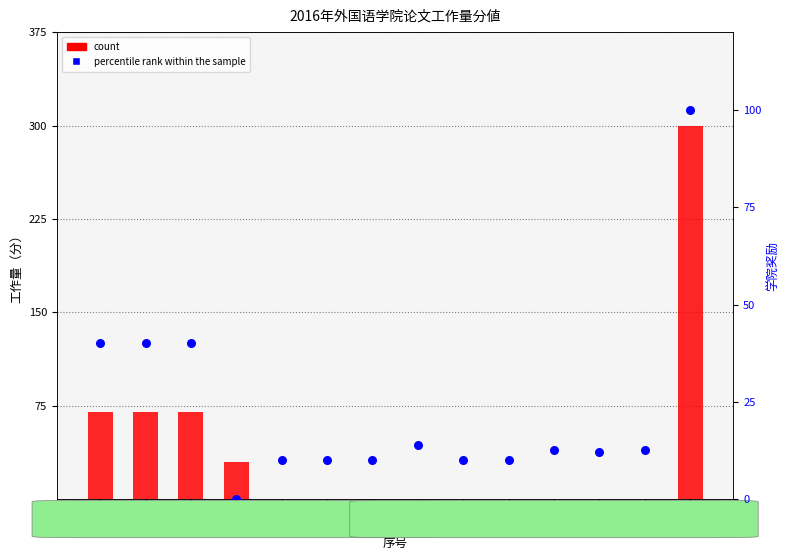

At which category is the sum across all series the highest?

1406